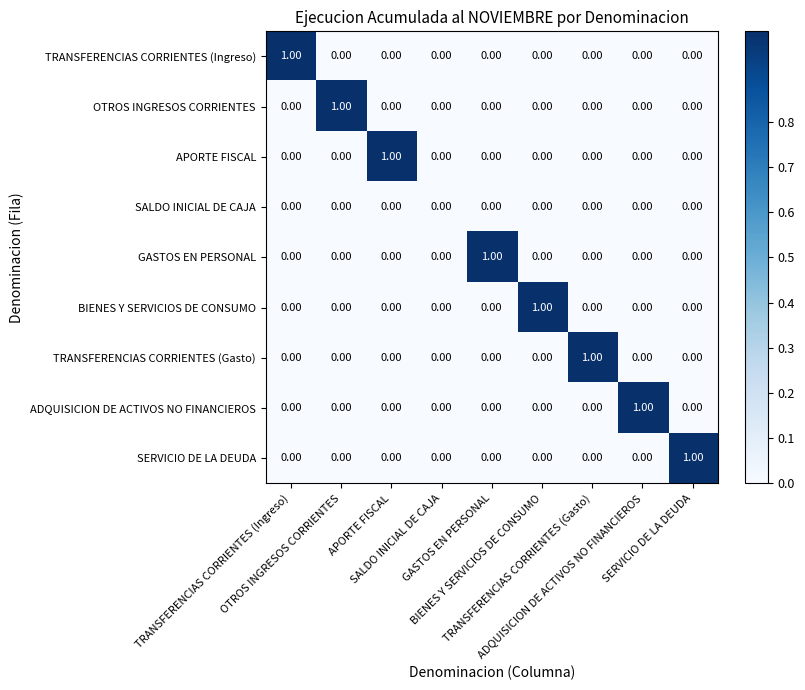

Count the number of data series in this chart.

9